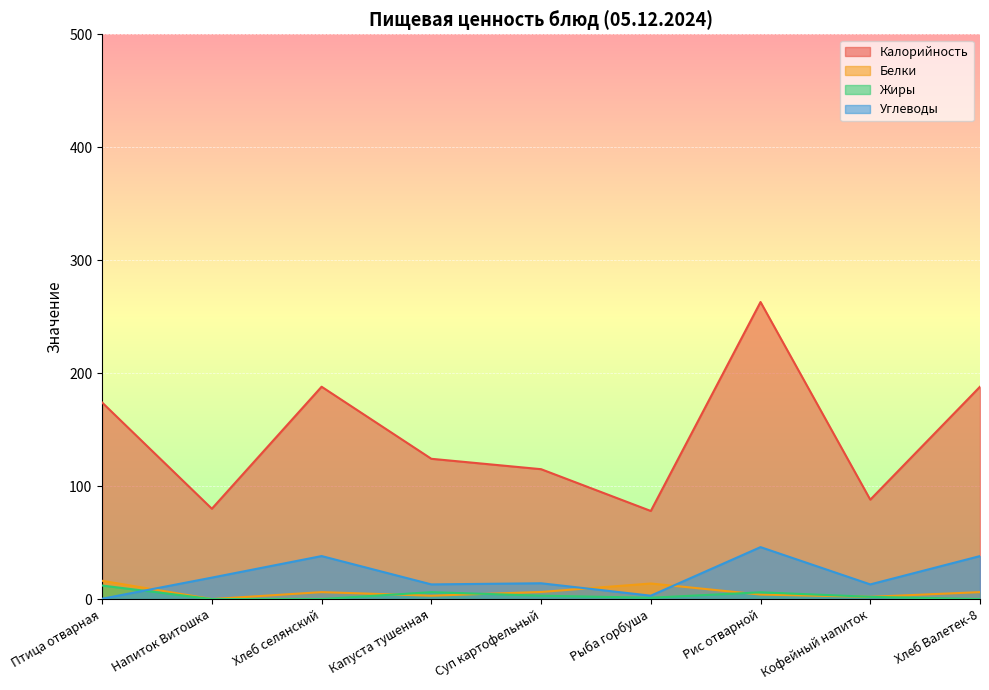

How many interior local peaks does the Жиры series have?

2